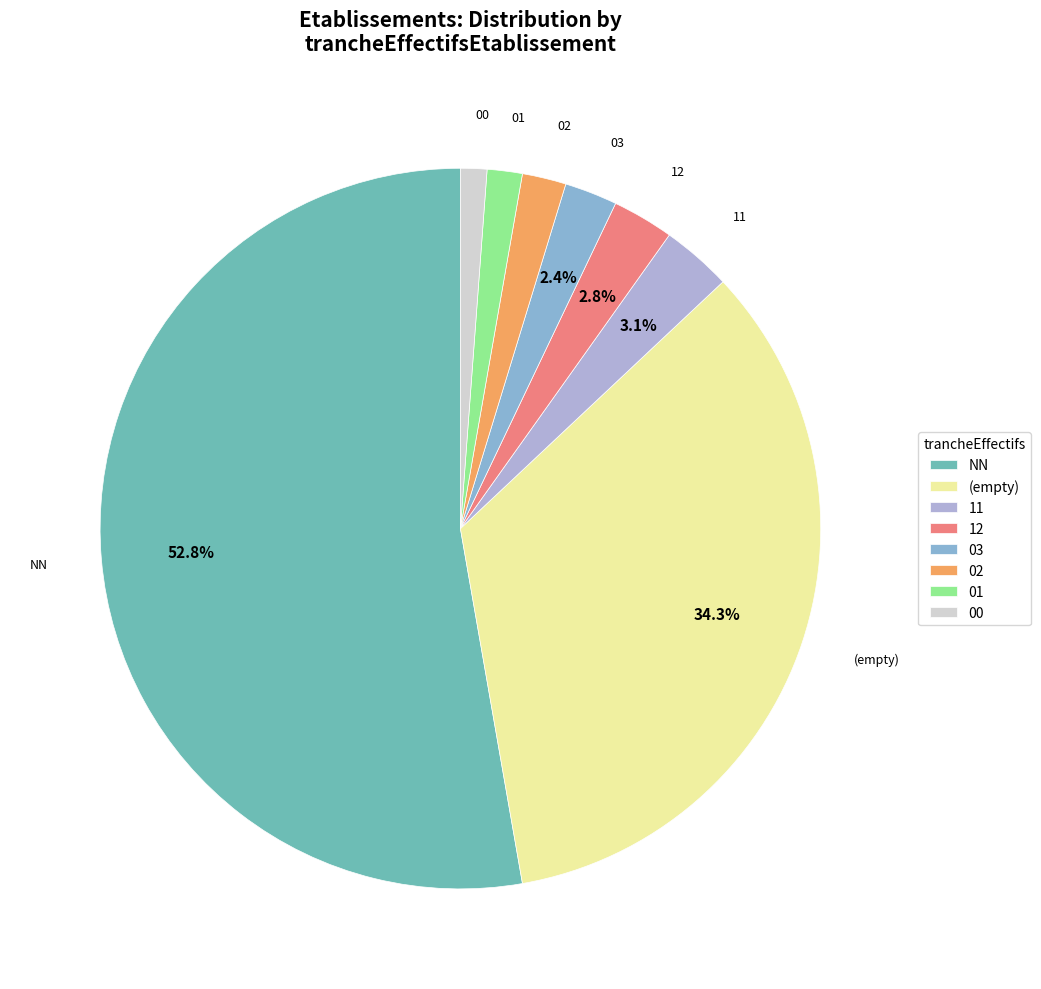

How many segments does this pie chart have?

8